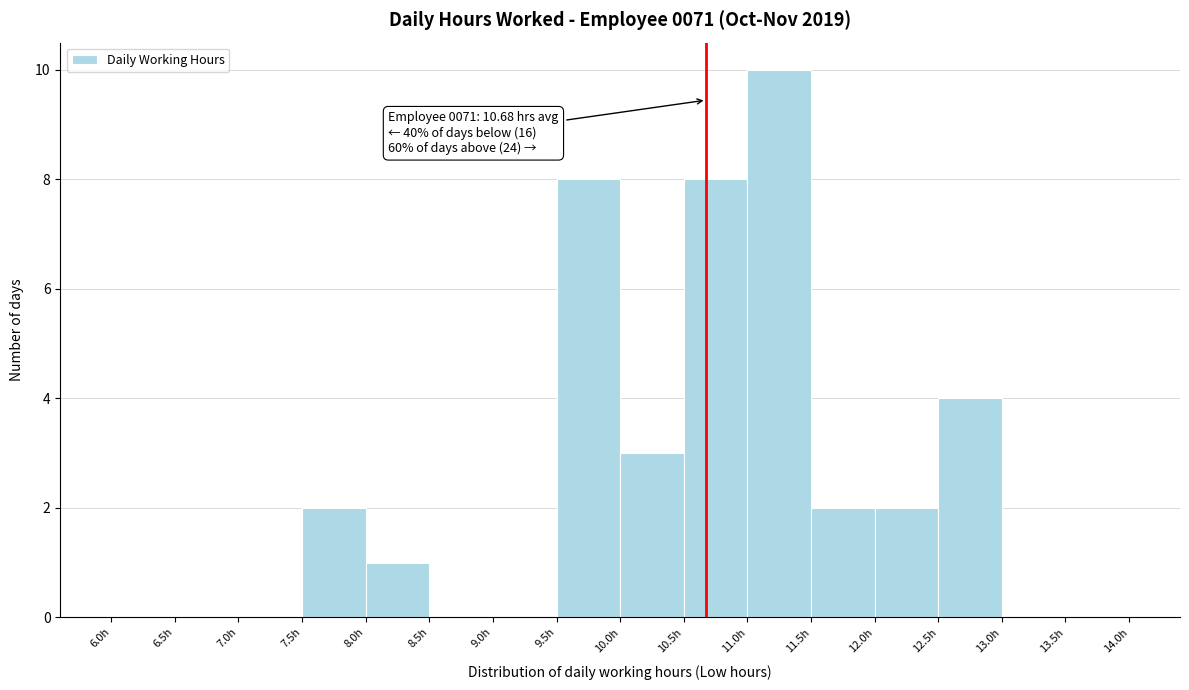

Which range on the x-axis has the tallest bar?

11.0 to 11.5